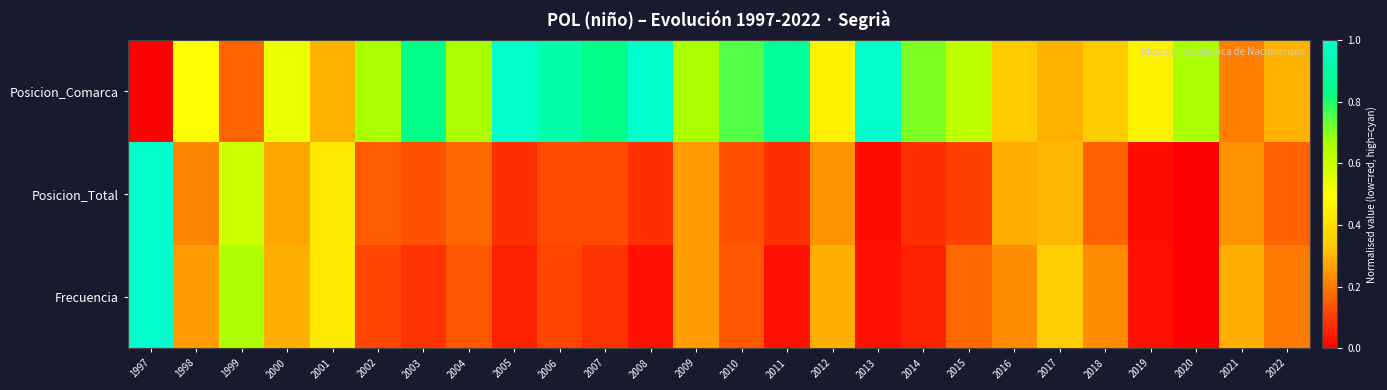

Which has a higher value, 2013 or 1997?

2013